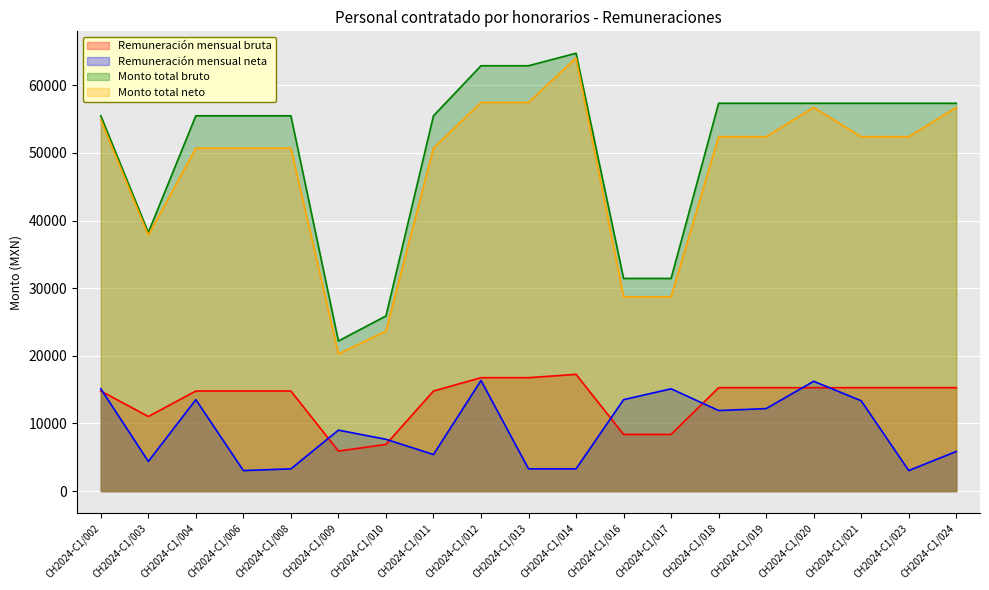

Which has a higher value, CH2024-C1/004 or CH2024-C1/013?

CH2024-C1/013